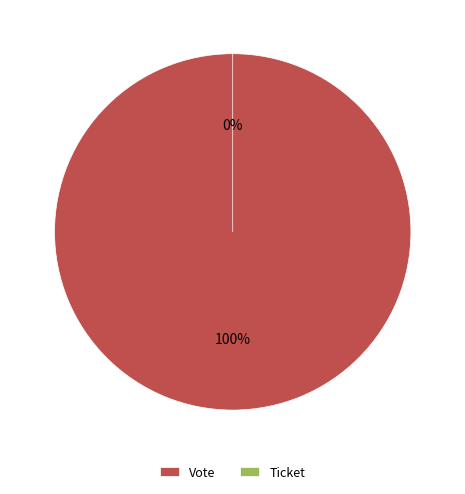

What is the majority slice?

Vote